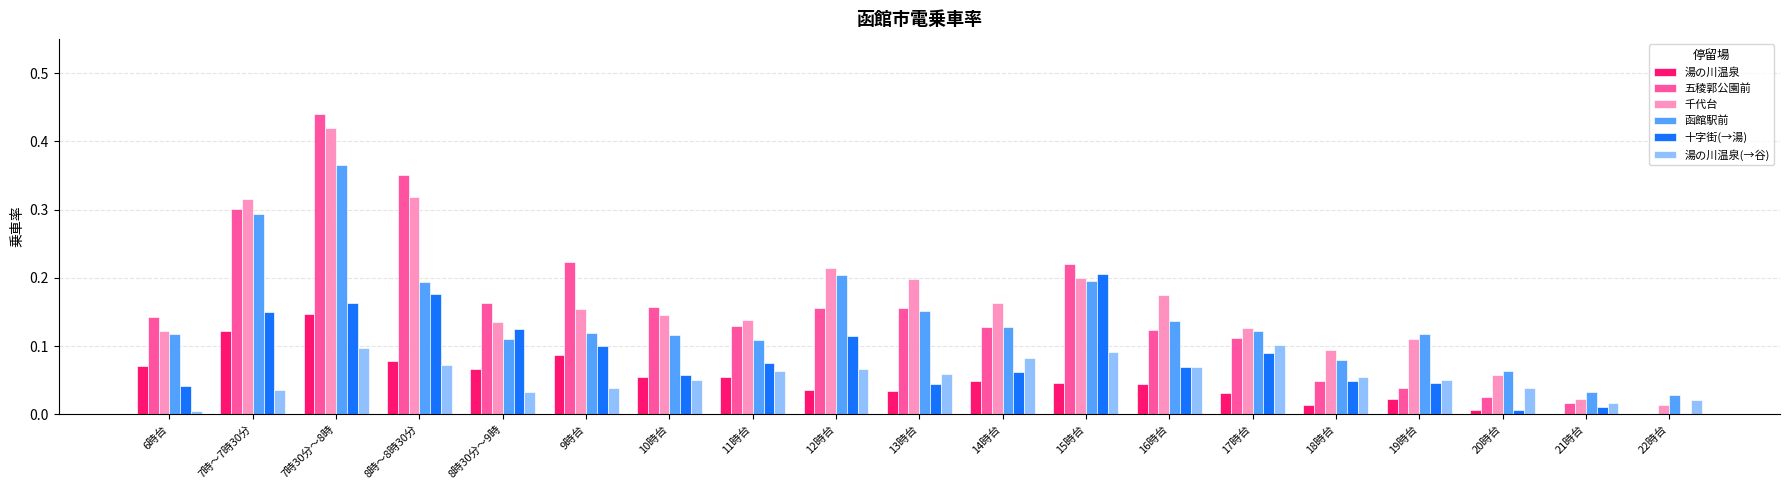

The 湯の川温泉 series shows 0.1 at 13時台. True or false?

False